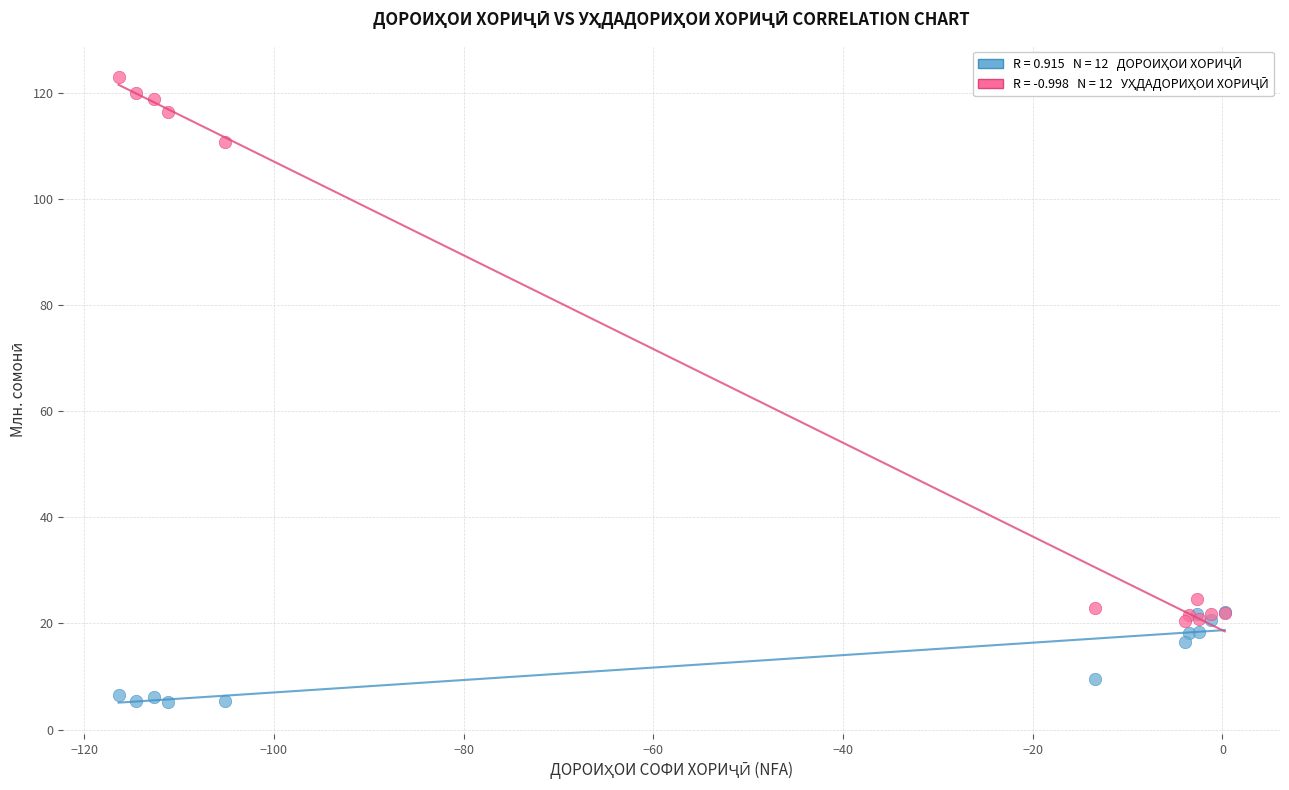

Across all series, what Y value is closest to 64?

24.5